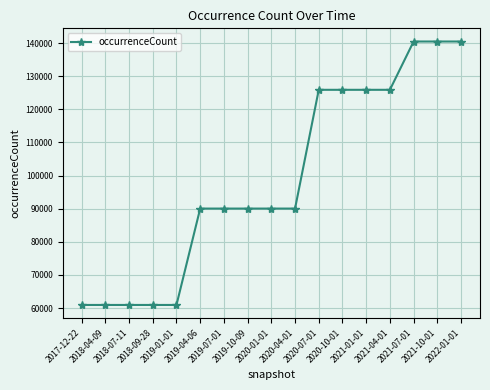

What is the maximum value shown in the chart?

140496